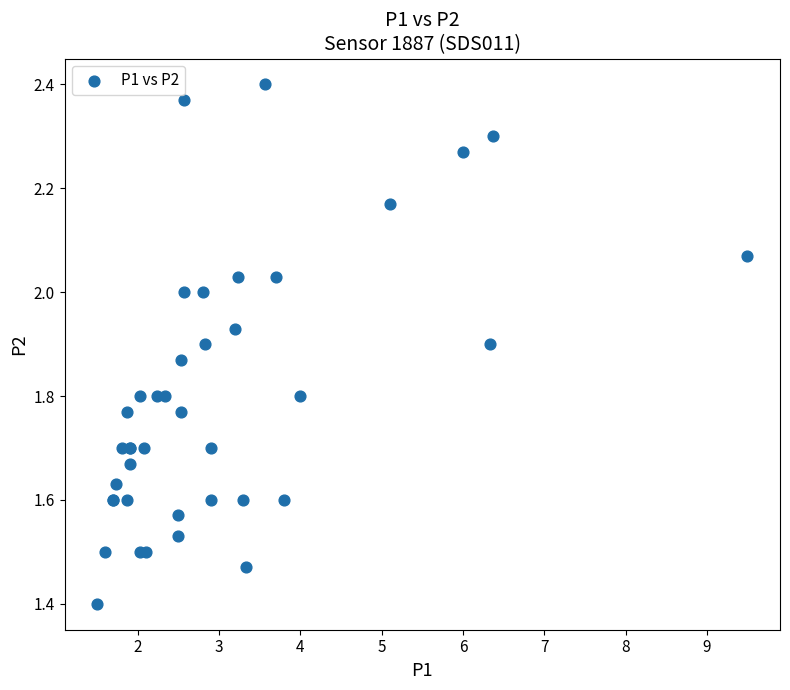

What Y value in the scatter plot is closest to 1?

1.4